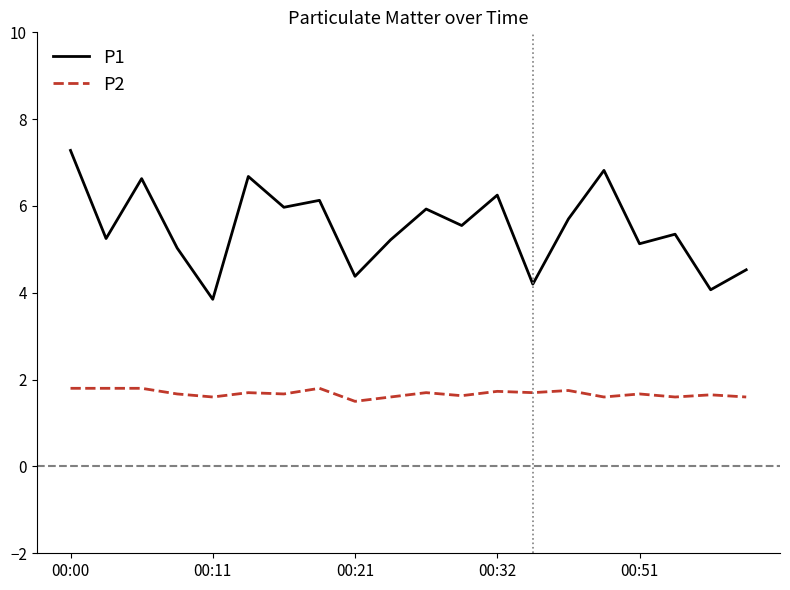

Which series has the largest total across all categories?

P1